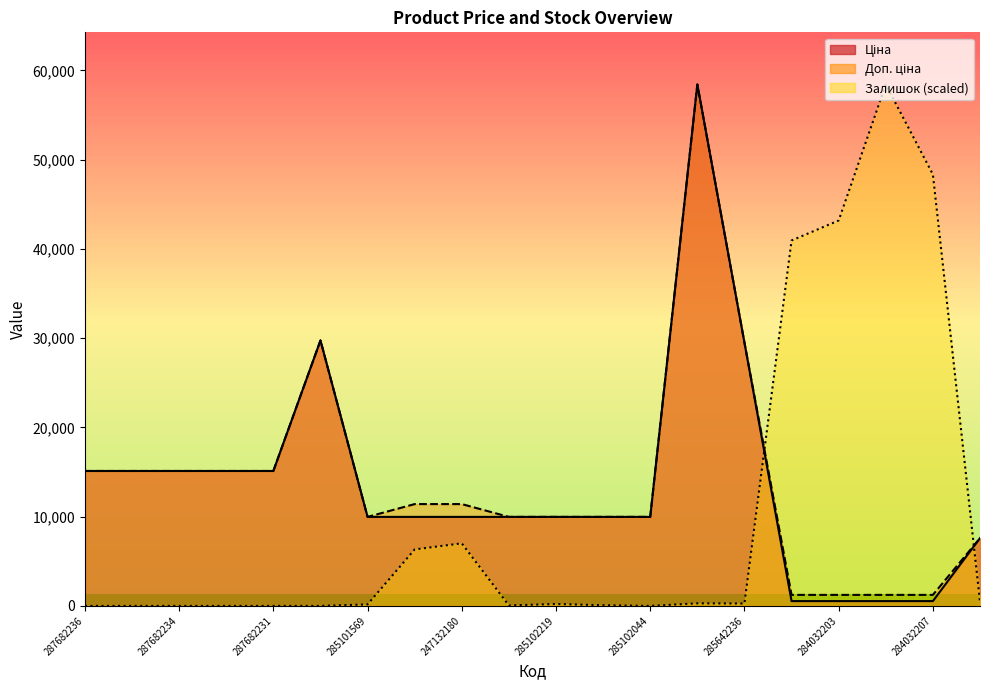

How many interior local peaks does the Залишок series have?

4